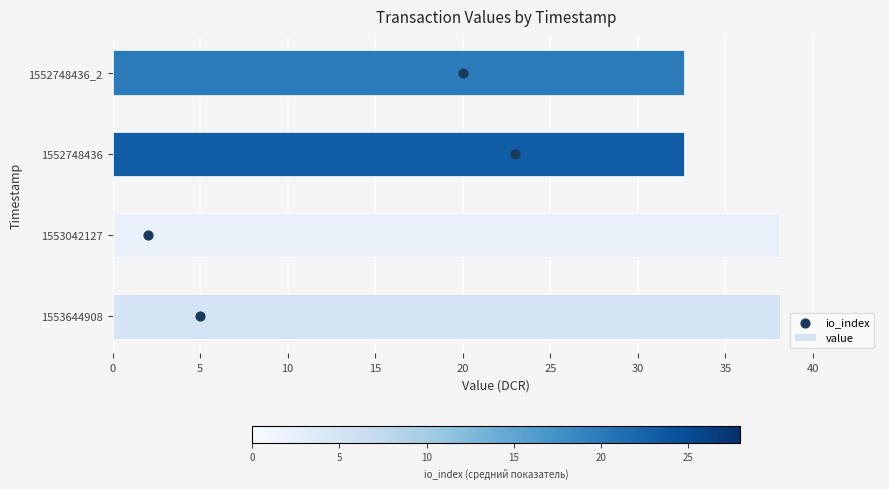

What is the minimum value for value?

32.7